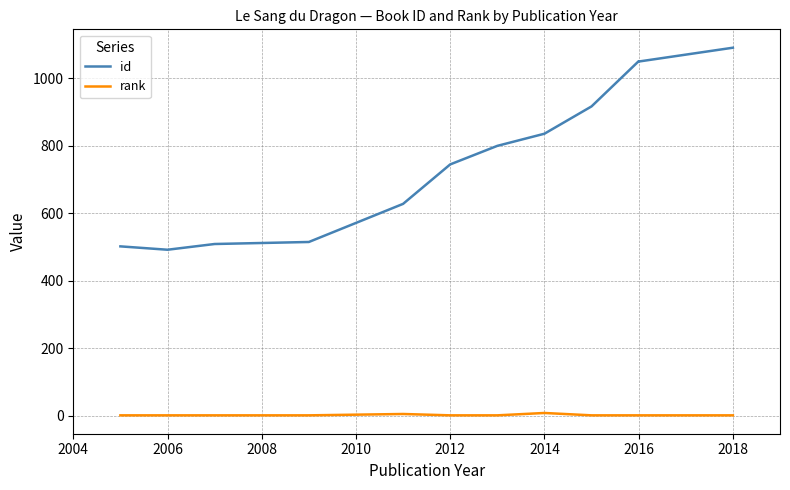

True or false: id and rank intersect in this chart.

False